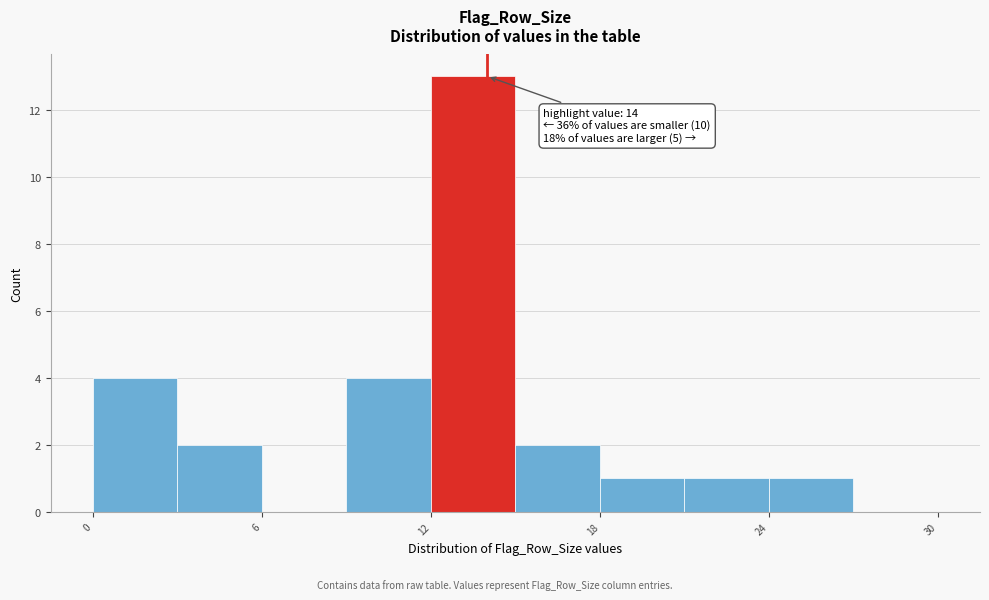

Around what value on the x-axis is the tallest bar? Give the approximate position of its centre, as read against the axis.

14